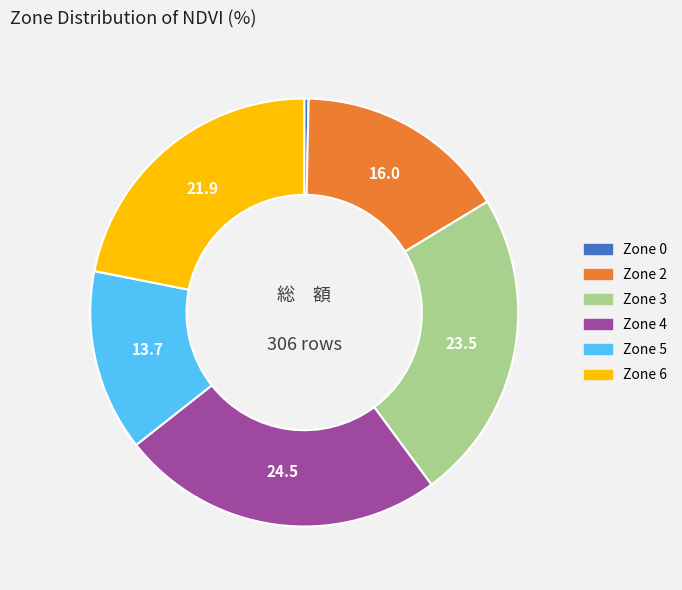

How many slices are in this pie chart?

6